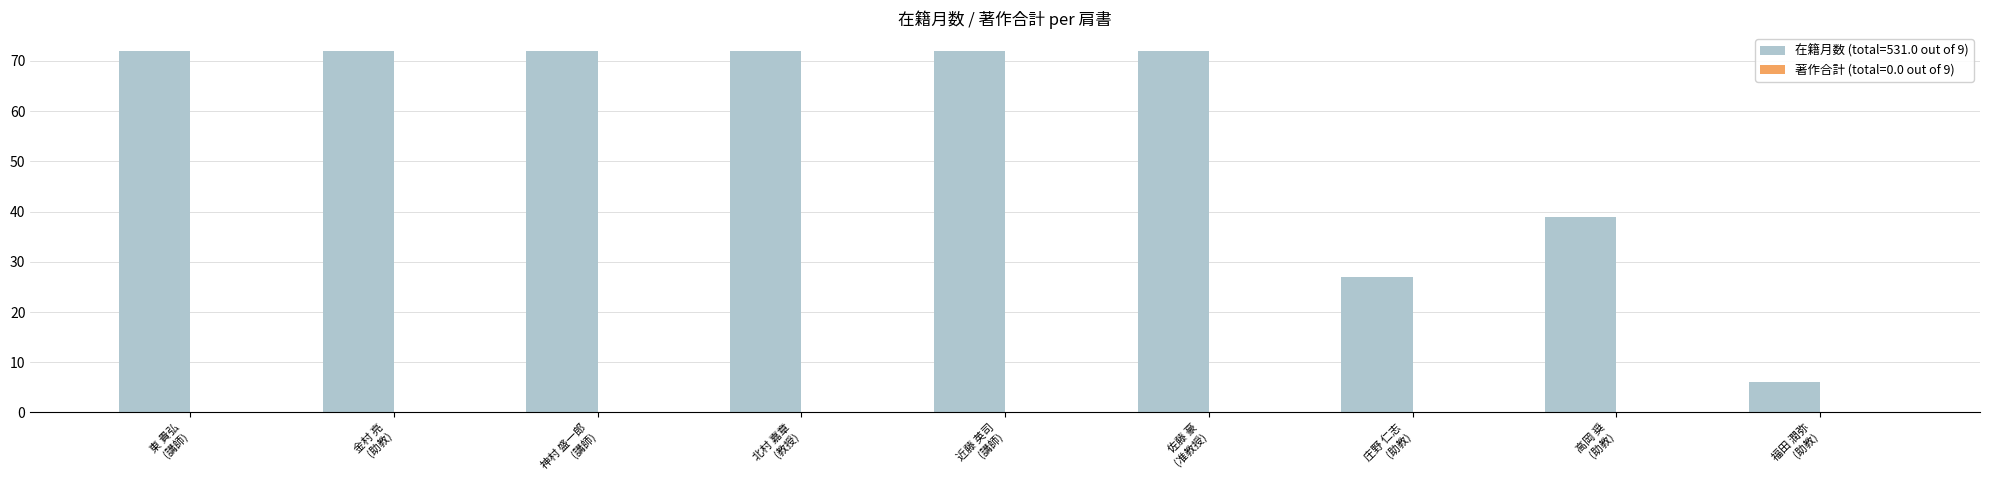

What is the smallest value displayed?

6